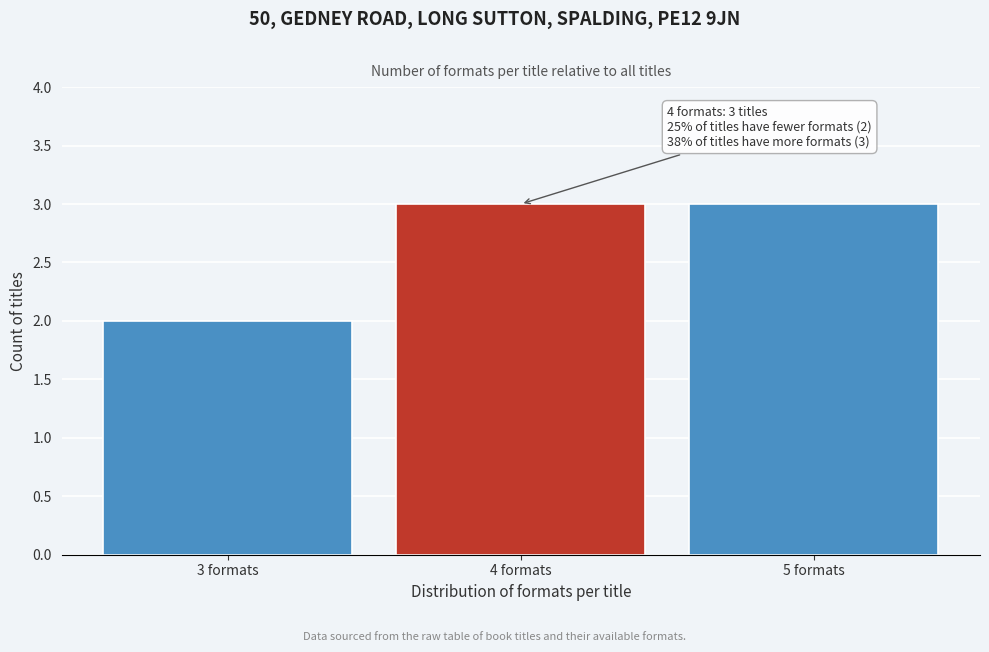

Reading right to left, transcribe all the data shown in this chart.

5 formats=3	4 formats=3	3 formats=2